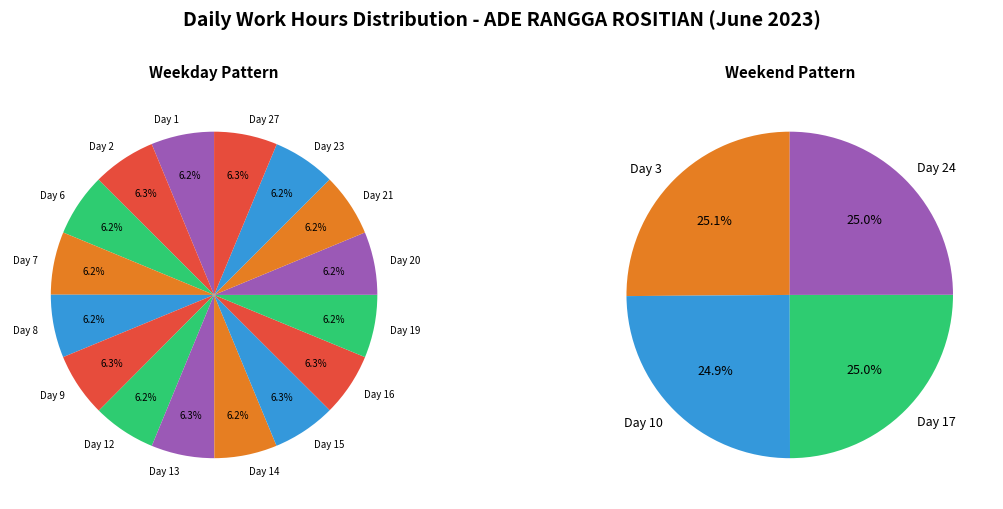

Which category has the biggest portion of the pie?

Day 9